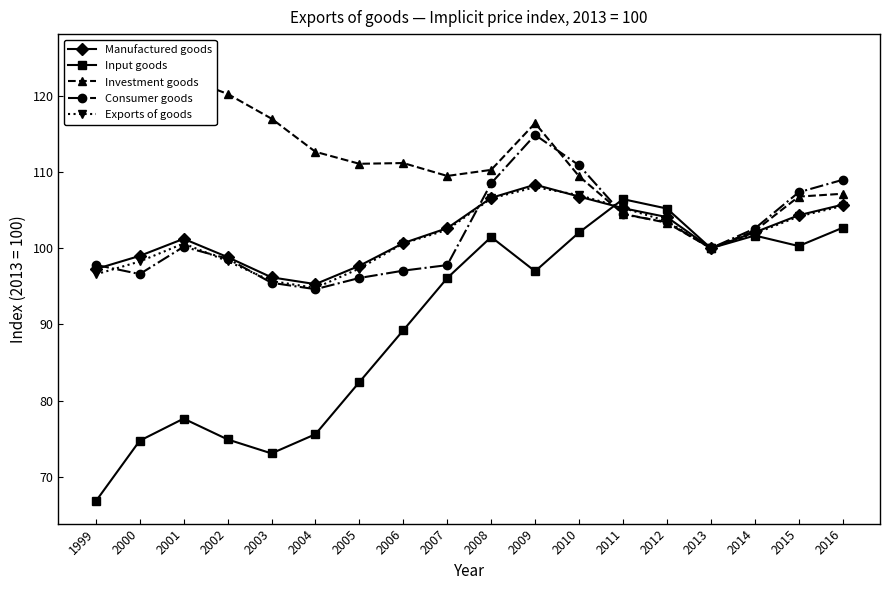

The Manufactured goods series shows 67.5 at 2002. True or false?

False